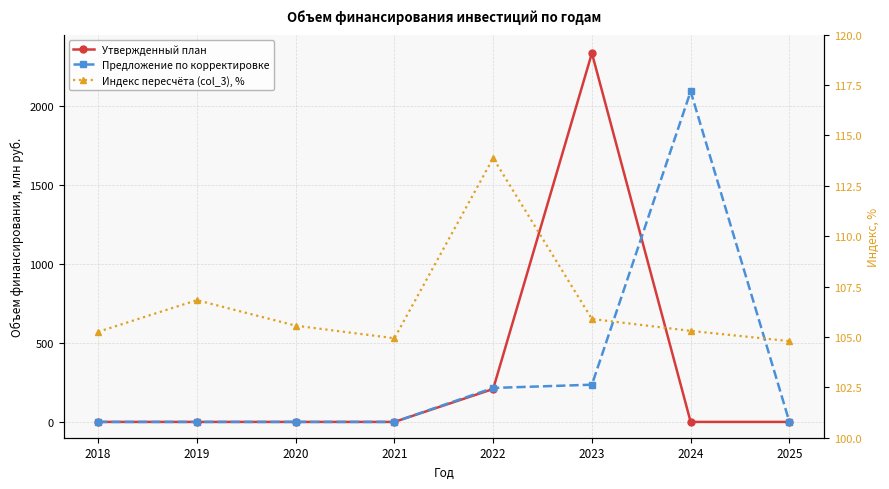

Which series has the widest spread of values?

Утвержденный план